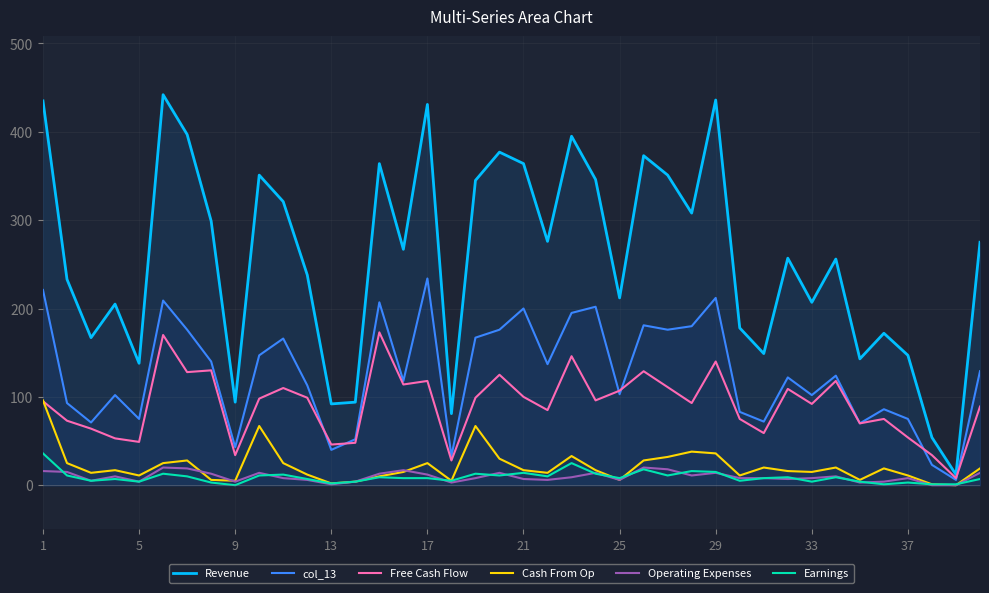

What is the maximum value shown in the chart?

442